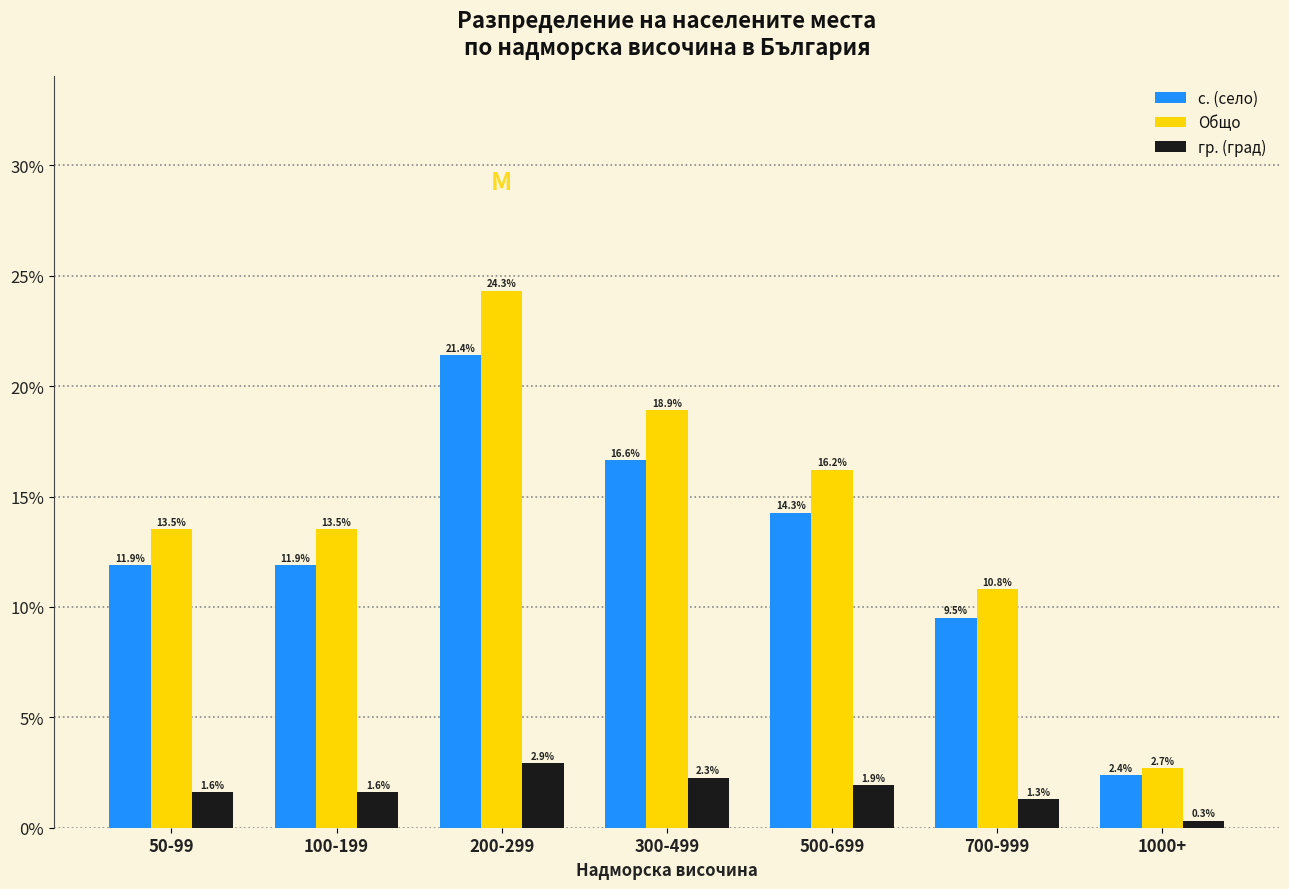

Are the bars horizontal?

No